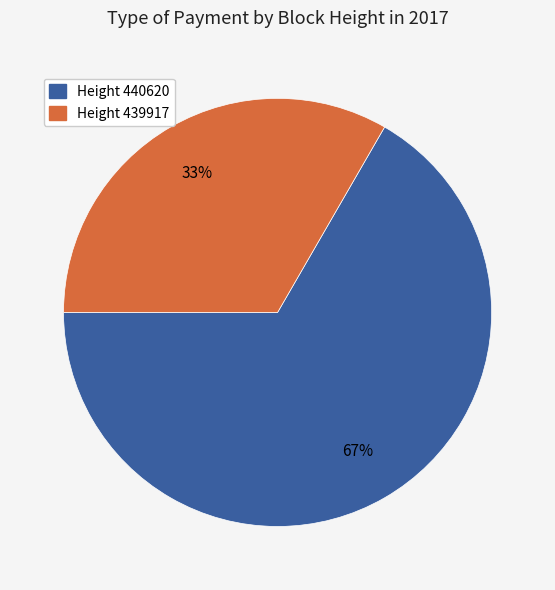

Does any single category account for the majority?

Yes